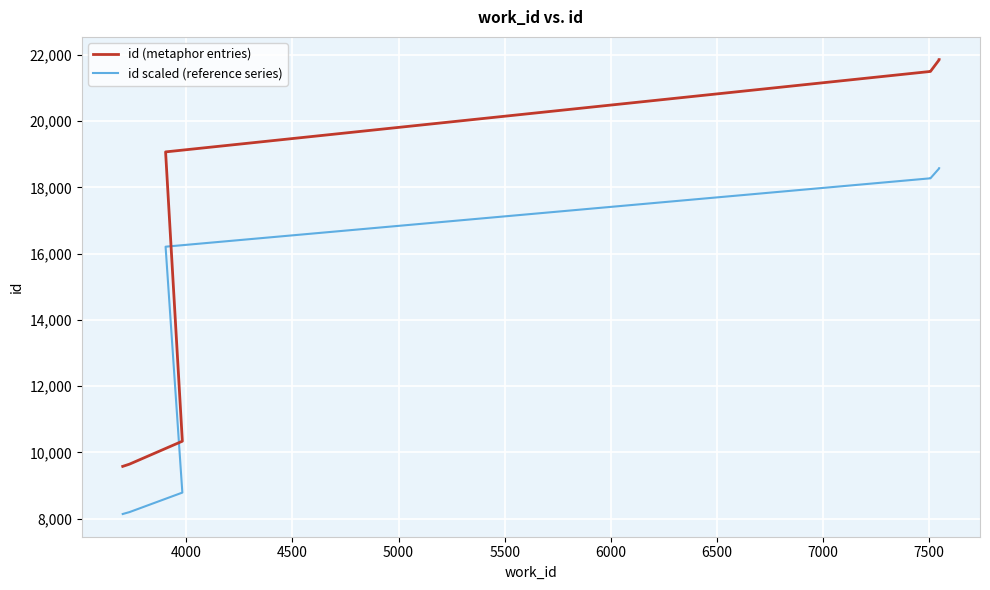

Count the number of categories in the chart.

10